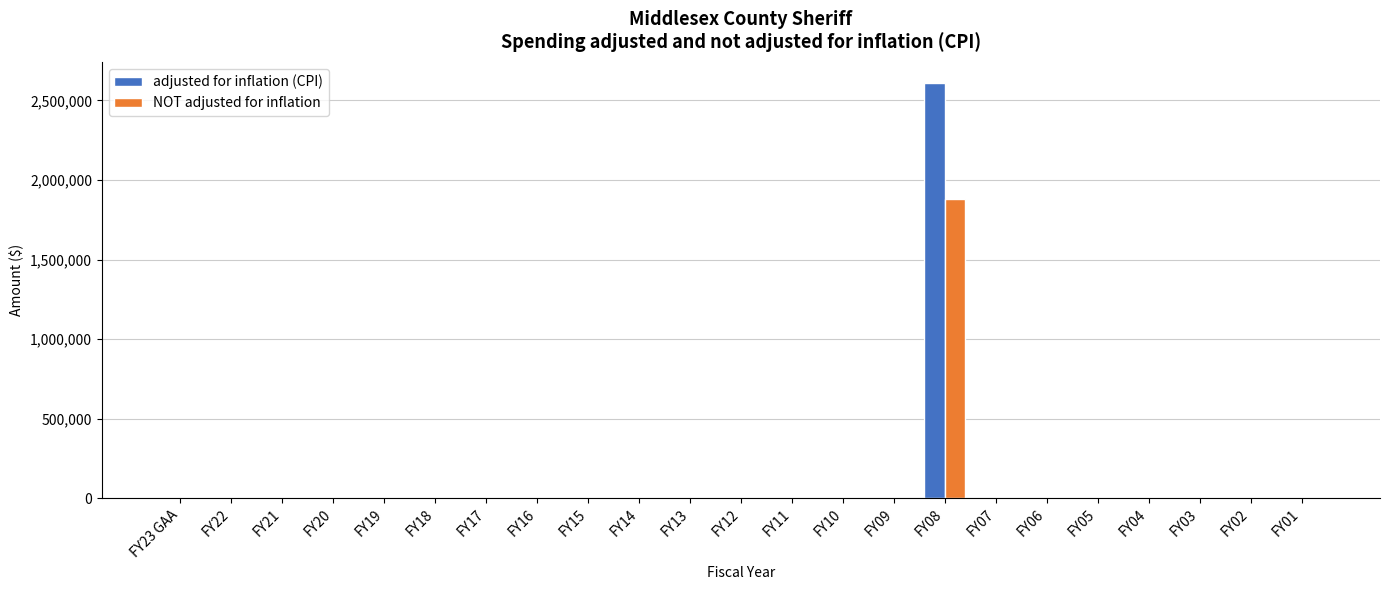

Which category has the highest value across all series?

FY08